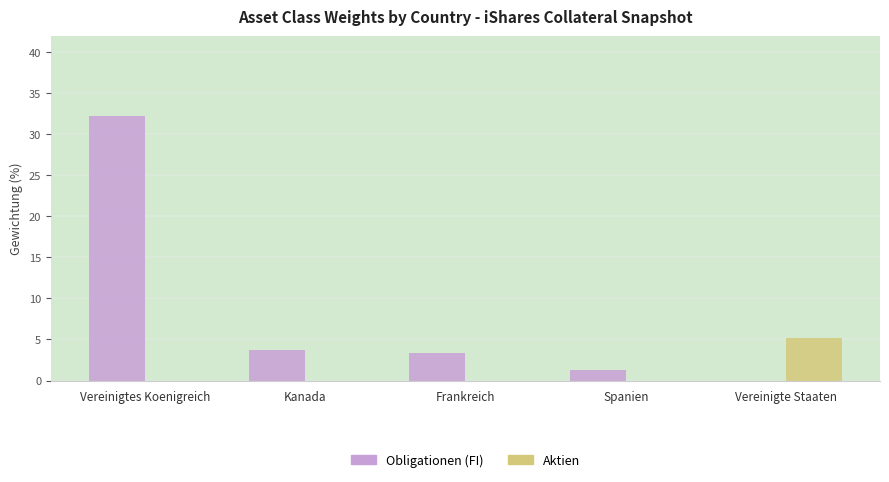

What value does the Obligationen (FI) series have at Vereinigtes Koenigreich?

32.2